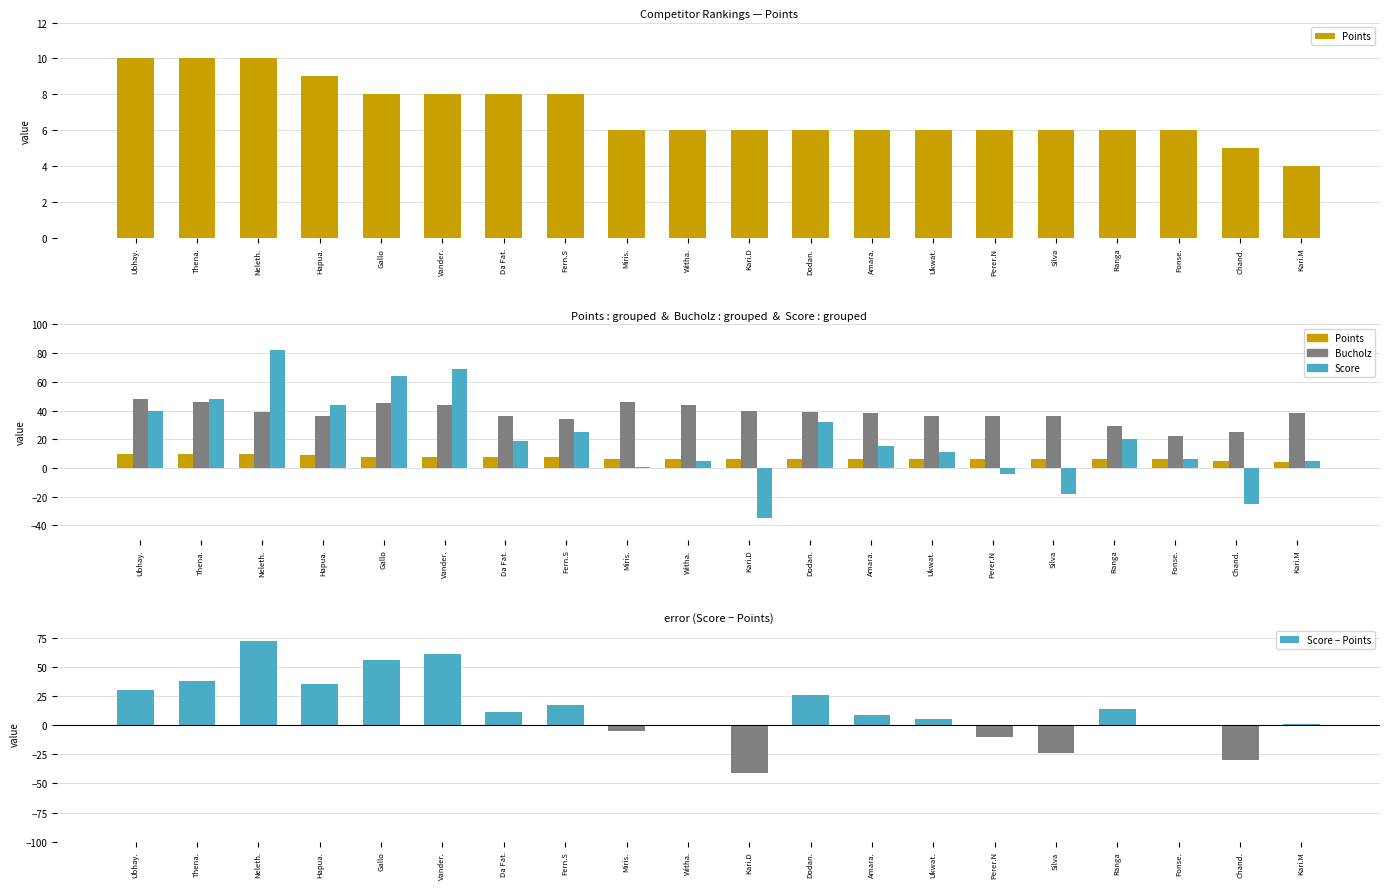

Reading left to right, list all the values displayed in this chart.

Points: 10	10	10	9	8	8	8	8	6	6	6	6	6	6	6	6	6	6	5	4
Bucholz: 48	46	39	36	45	44	36	34	46	44	40	39	38	36	36	36	29	22	25	38
Score: 40	48	82	44	64	69	19	25	1	5	-35	32	15	11	-4	-18	20	6	-25	5
Score − Points: 30	38	72	35	56	61	11	17	-5	-1	-41	26	9	5	-10	-24	14	0	-30	1